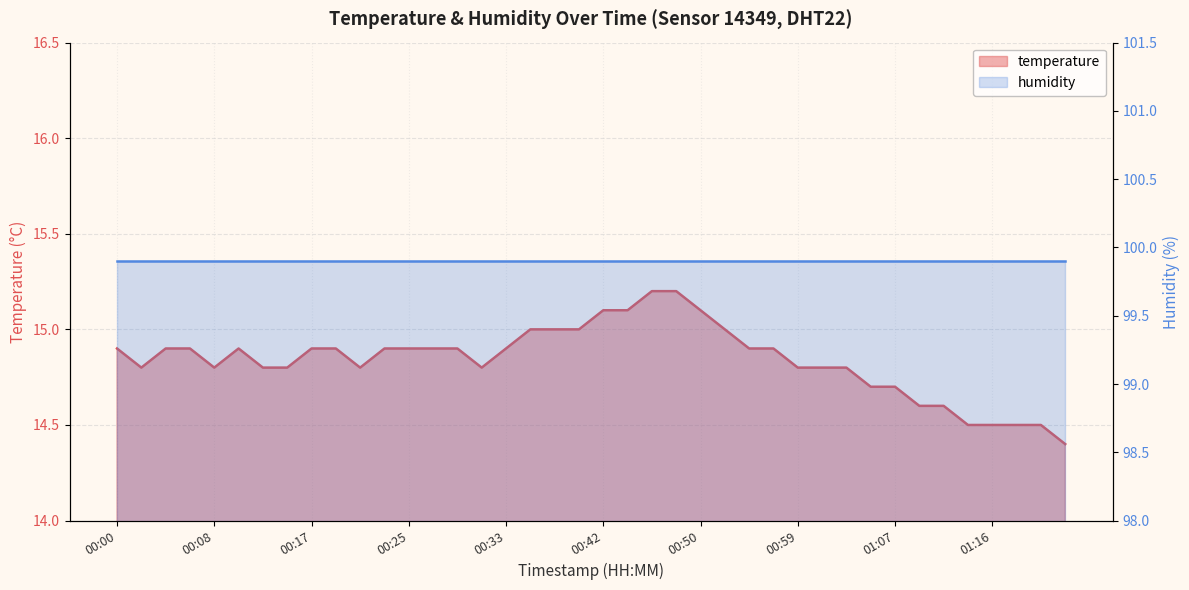

Reading left to right, list all the values displayed in this chart.

14.9	14.8	14.9	14.9	14.8	14.9	14.8	14.8	14.9	14.9	14.8	14.9	14.9	14.9	14.9	14.8	14.9	15.0	15.0	15.0	15.1	15.1	15.2	15.2	15.1	15.0	14.9	14.9	14.8	14.8	14.8	14.7	14.7	14.6	14.6	14.5	14.5	14.5	14.5	14.4